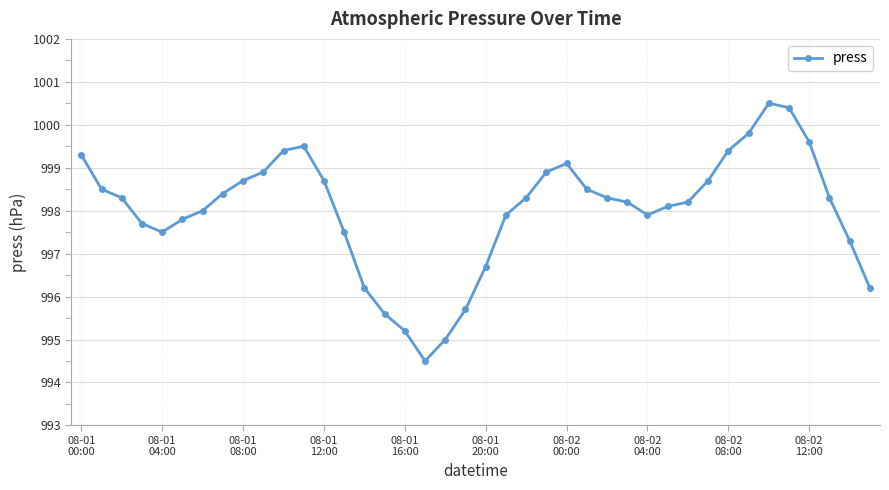

What is the sum of all values?

39920.7